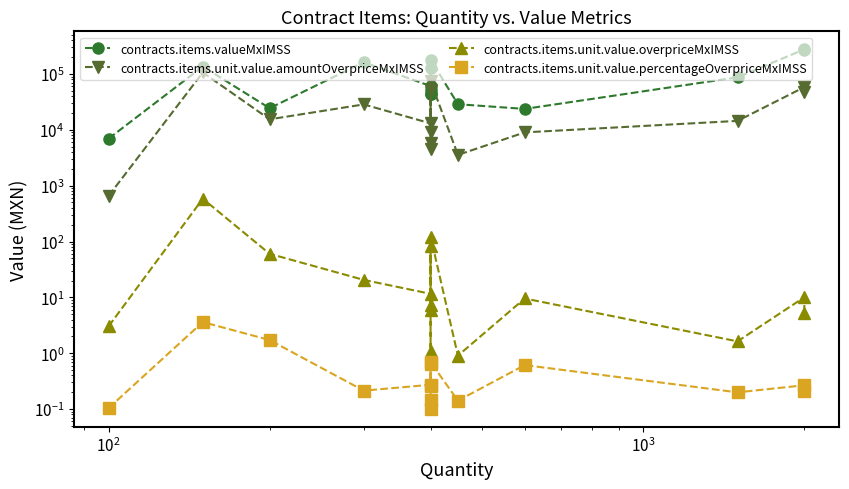

What are all the series names shown in the legend?

contracts.items.valueMxIMSS, contracts.items.unit.value.amountOverpriceMxIMSS, contracts.items.unit.value.overpriceMxIMSS, contracts.items.unit.value.percentageOverpriceMxIMSS